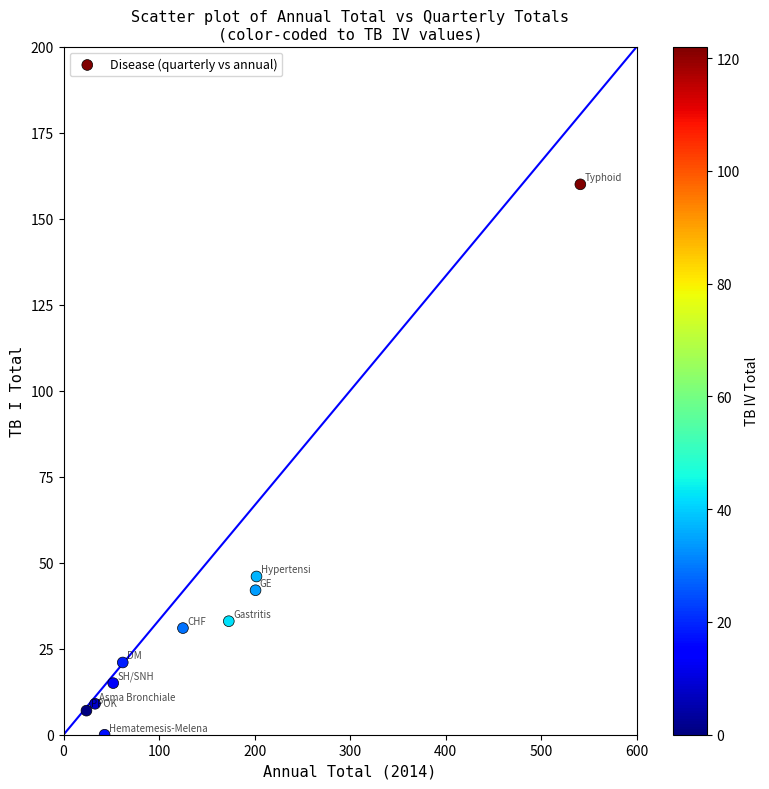

What Y value in the scatter plot is closest to 80?

46